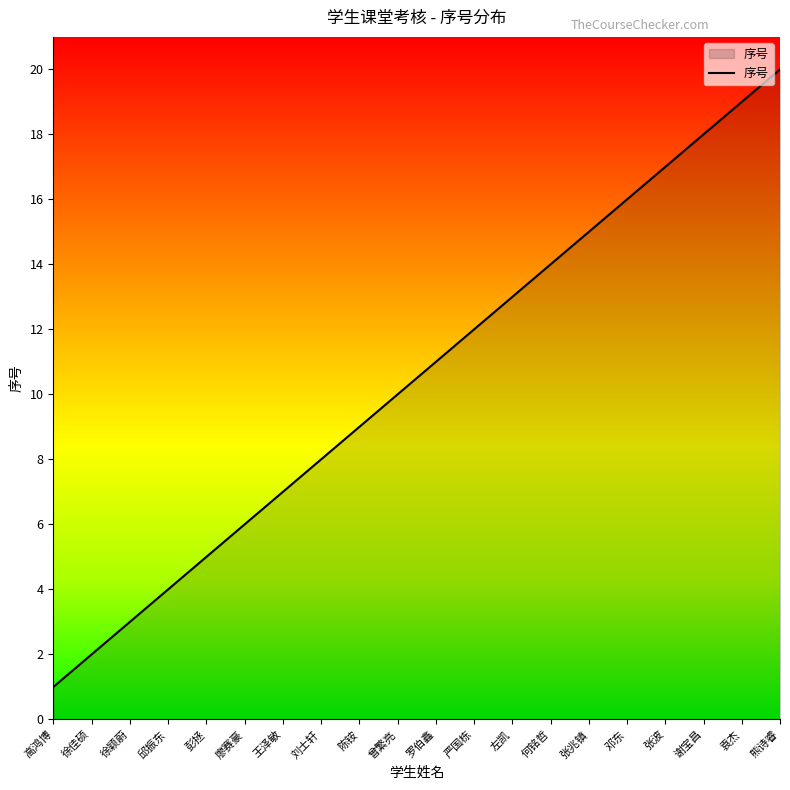

How many values are below 11?

10